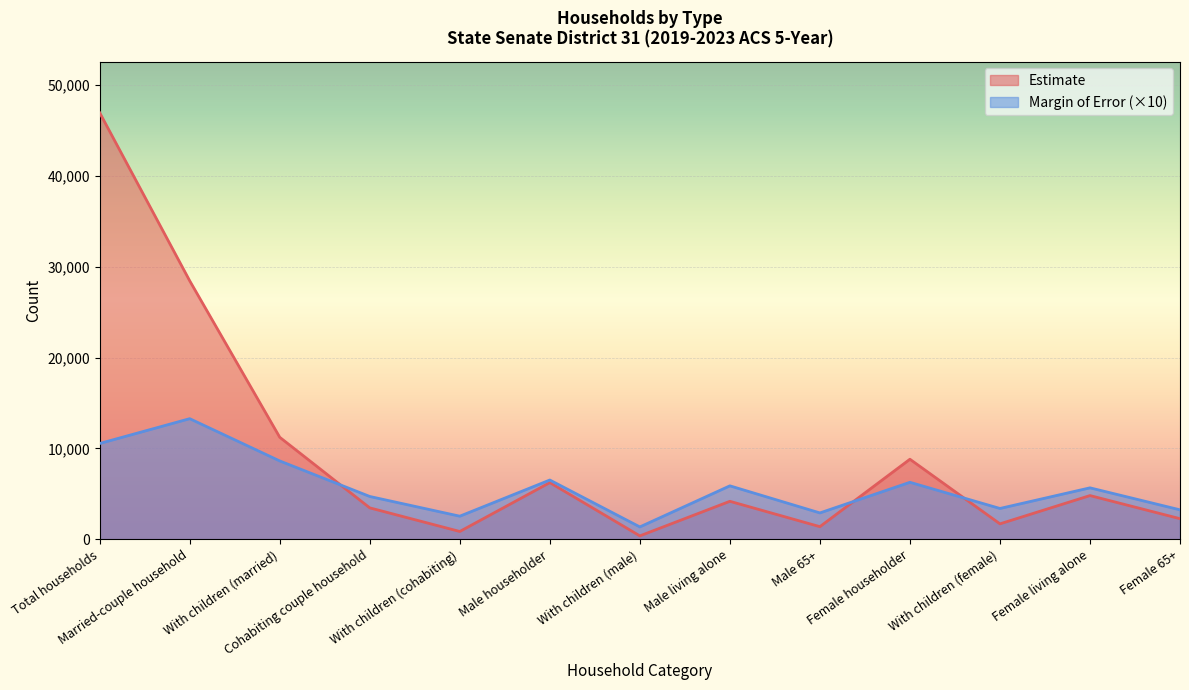

True or false: Estimate Margin of Error and Estimate cross at least once.

True